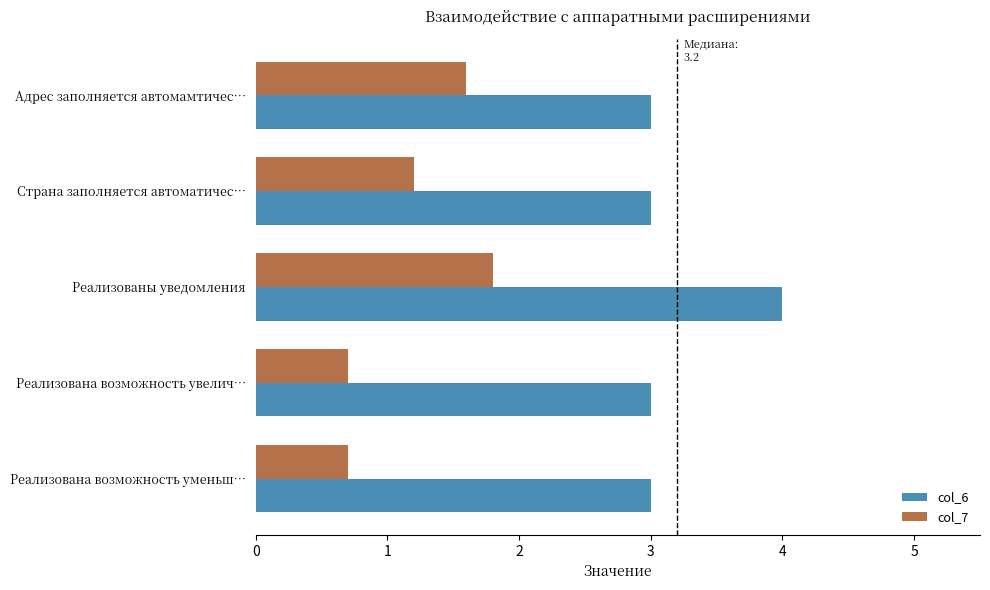

What is the sum of all col_6 values?

16.0